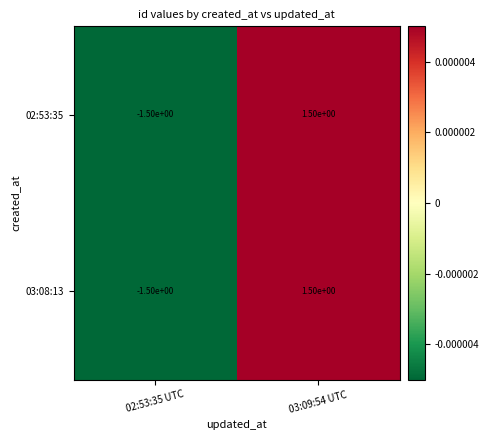

At which label is 02:53:35 closest to 0?

02:53:35 UTC